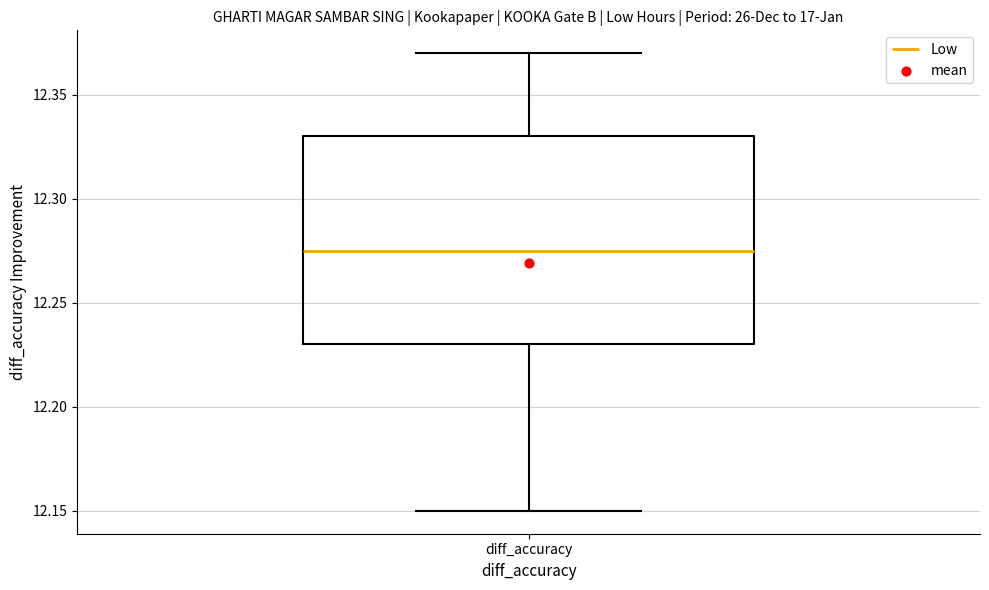

Where does the upper whisker of the box for diff_accuracy end on the y-axis? The values are not printed on the chart, so give them approximately, as read against the axis.

12.370